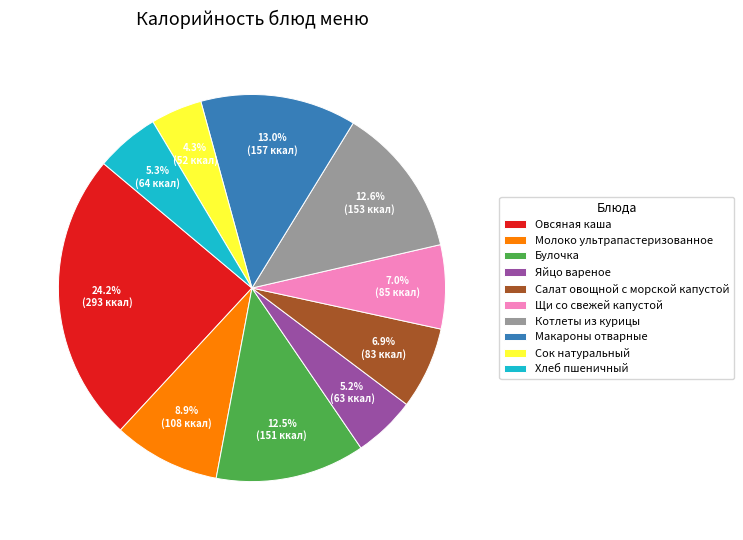

Between Молоко ультрапастеризованное and Овсяная каша, which is larger?

Овсяная каша